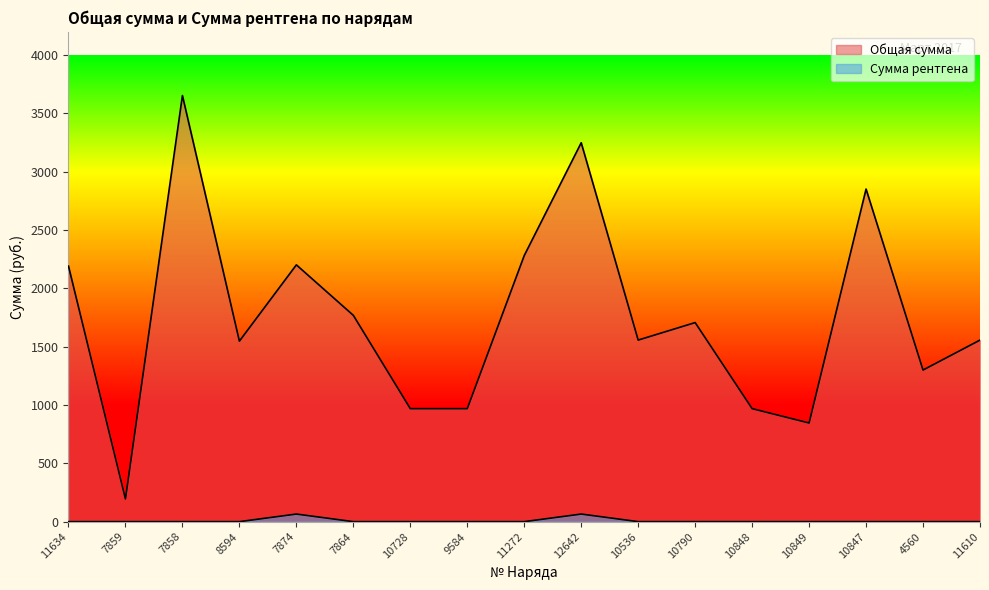

Between 7859 and 9584, which series saw the biggest shift?

Общая сумма